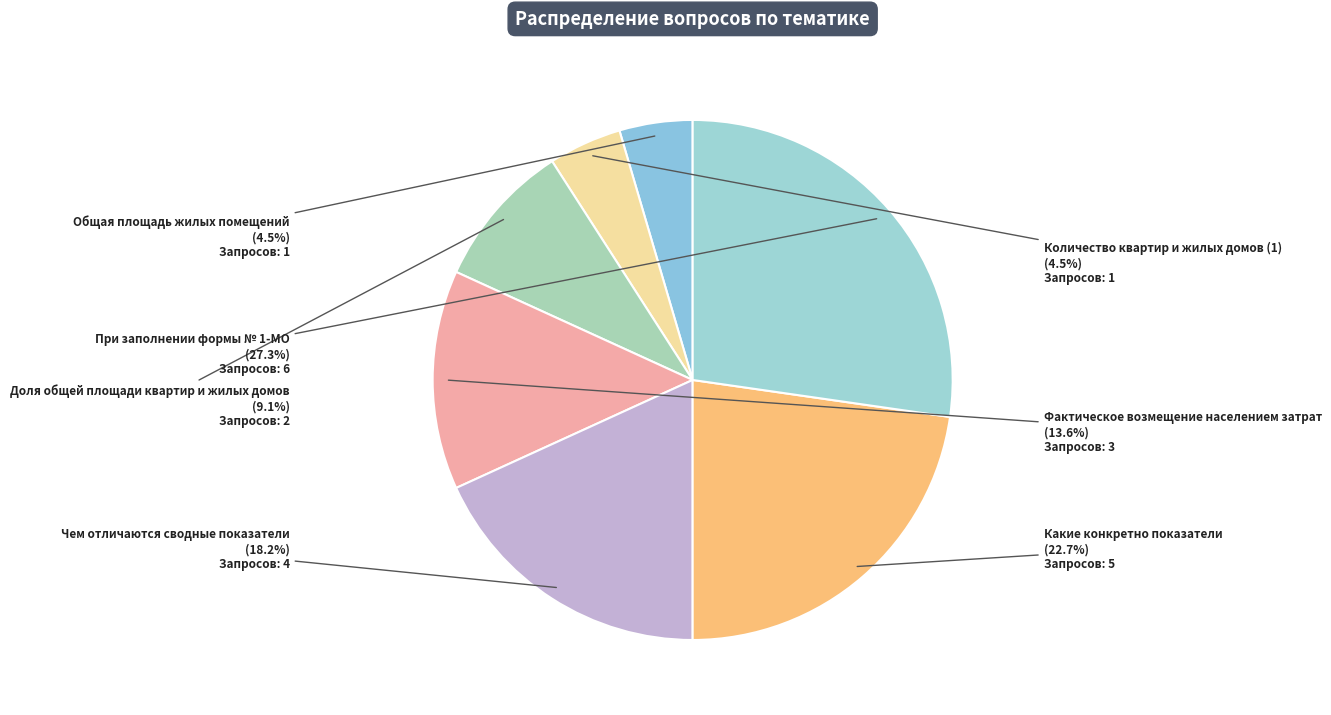

Which slice is the largest?

При заполнении формы № 1-МО